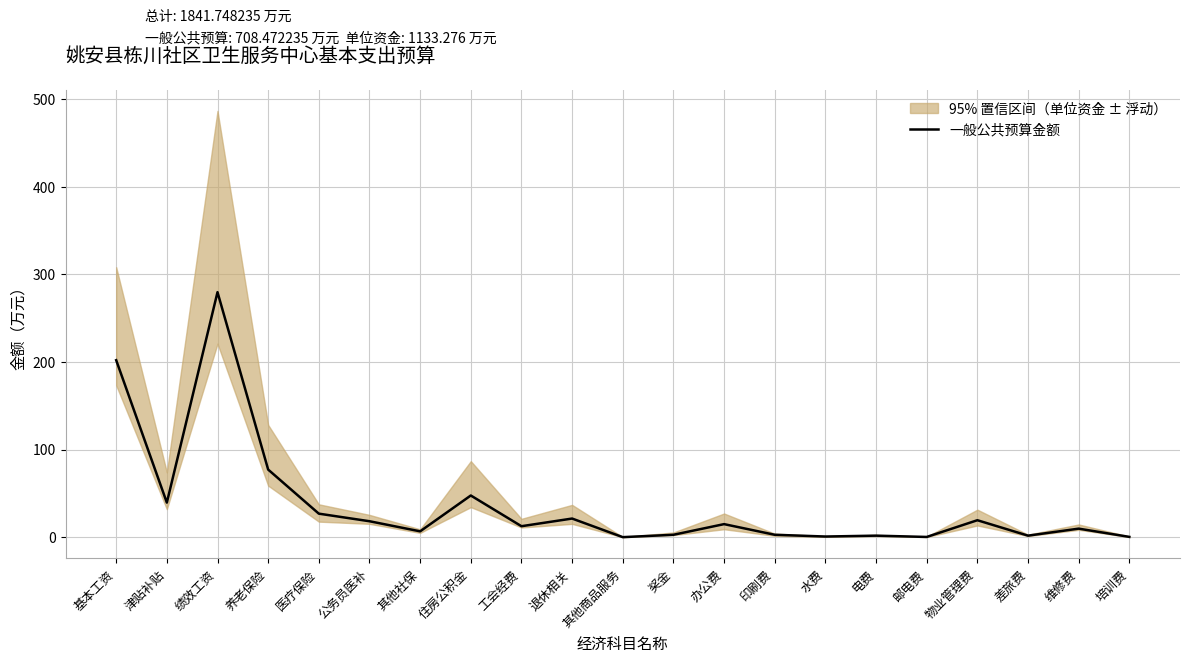

Reading left to right, list all the values displayed in this chart.

基本工资=202.2	津贴补贴=39.7	绩效工资=279.8	养老保险=77.4	医疗保险=27.1	公务员医补=18.4	其他社保=6.9	住房公积金=47.8	工会经费=12.8	退休相关=21.5	其他商品服务=0.3	奖金=3.0	办公费=15.2	印刷费=3.0	水费=1.0	电费=2.0	邮电费=0.5	物业管理费=19.6	差旅费=2.0	维修费=10.0	培训费=0.6